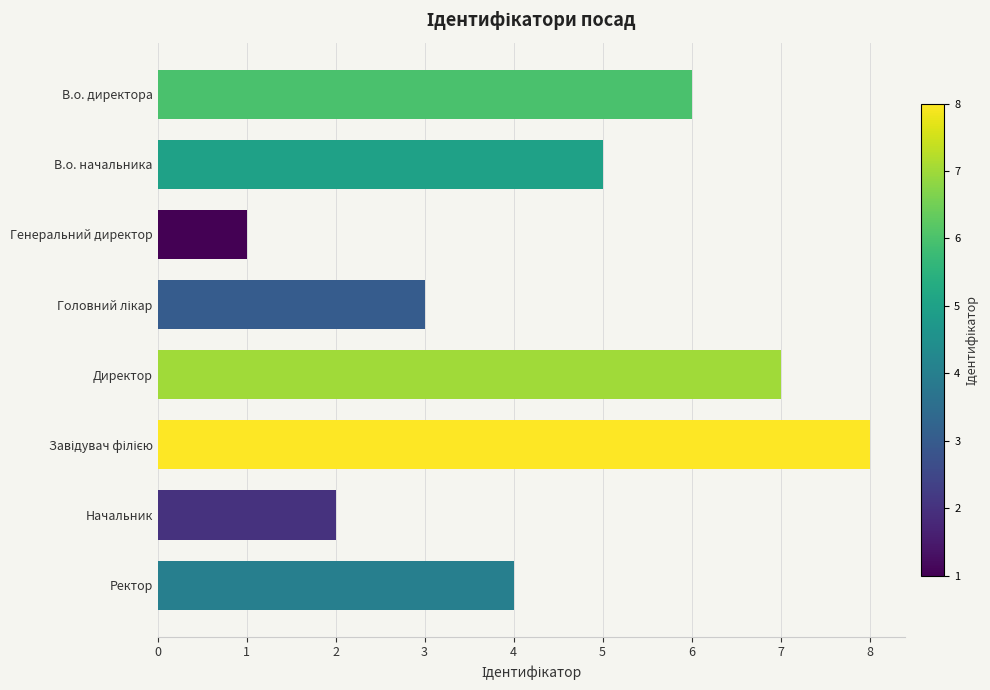

What is the difference between the maximum and minimum values?

7